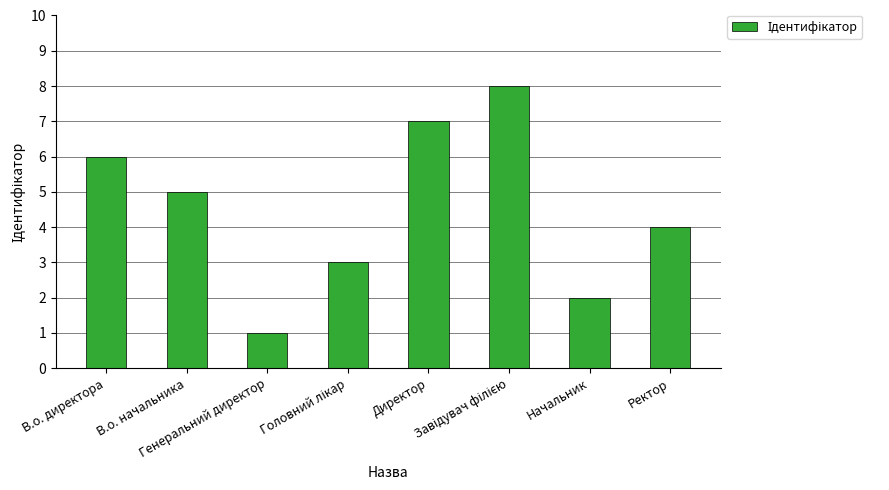

What is the change in value from В.о. директора to В.о. начальника?

-1